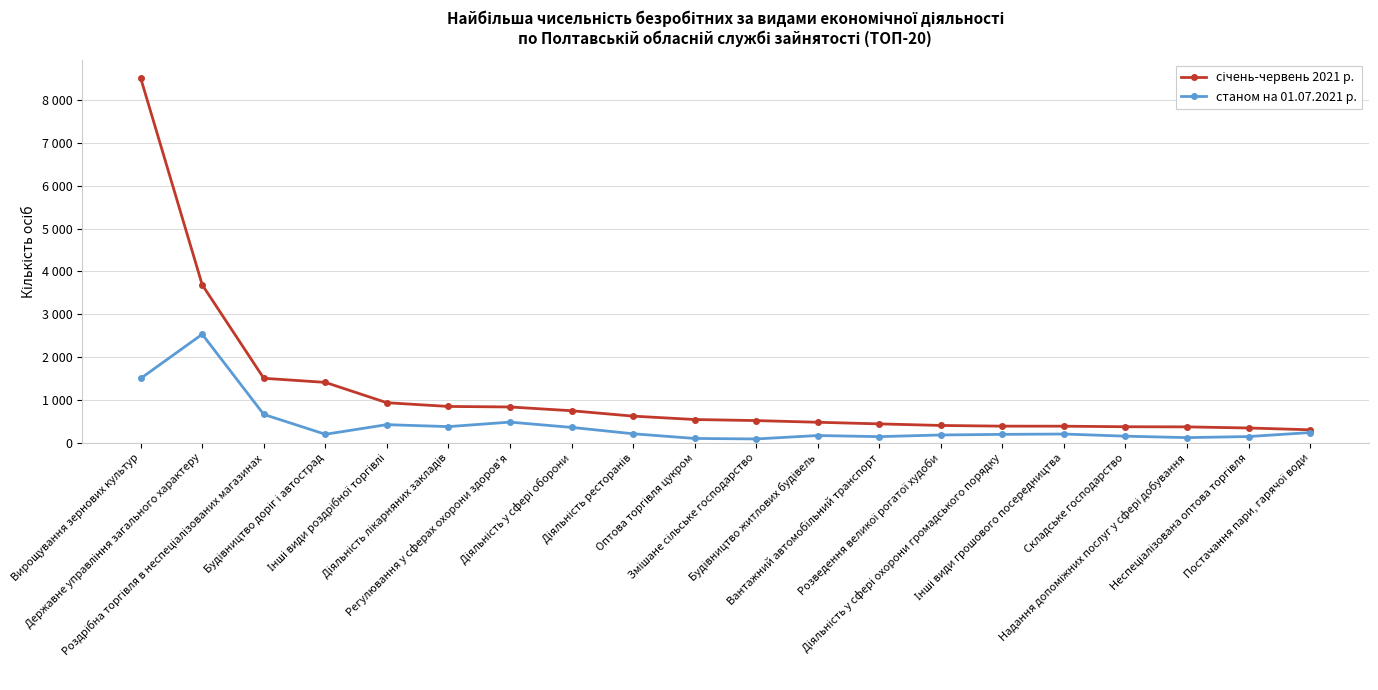

Reading left to right, list all the values displayed in this chart.

січень-червень 2021 р.: 8514	3685	1503	1407	932	845	833	745	619	540	515	476	438	401	385	384	371	368	342	300
станом на 01.07.2021 р.: 1499	2531	659	195	420	374	479	356	207	98	86	166	140	179	193	201	151	117	142	235